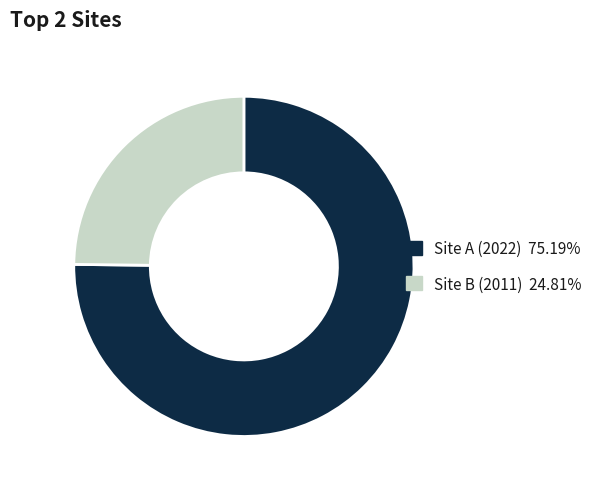

Is there a majority slice in this chart?

Yes